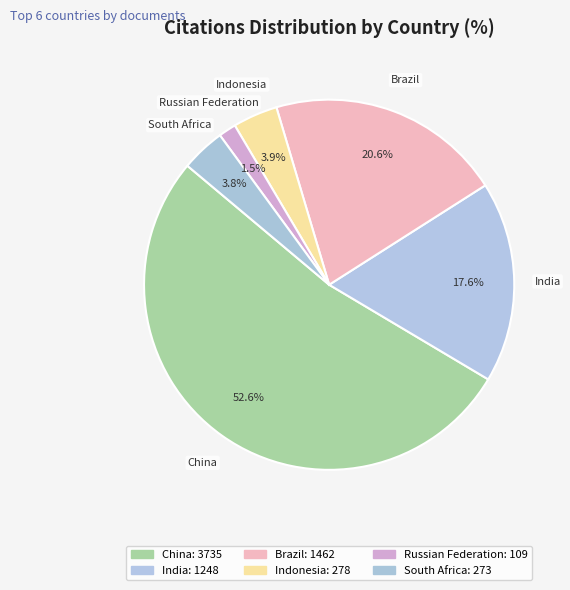

Is there a majority slice in this chart?

Yes